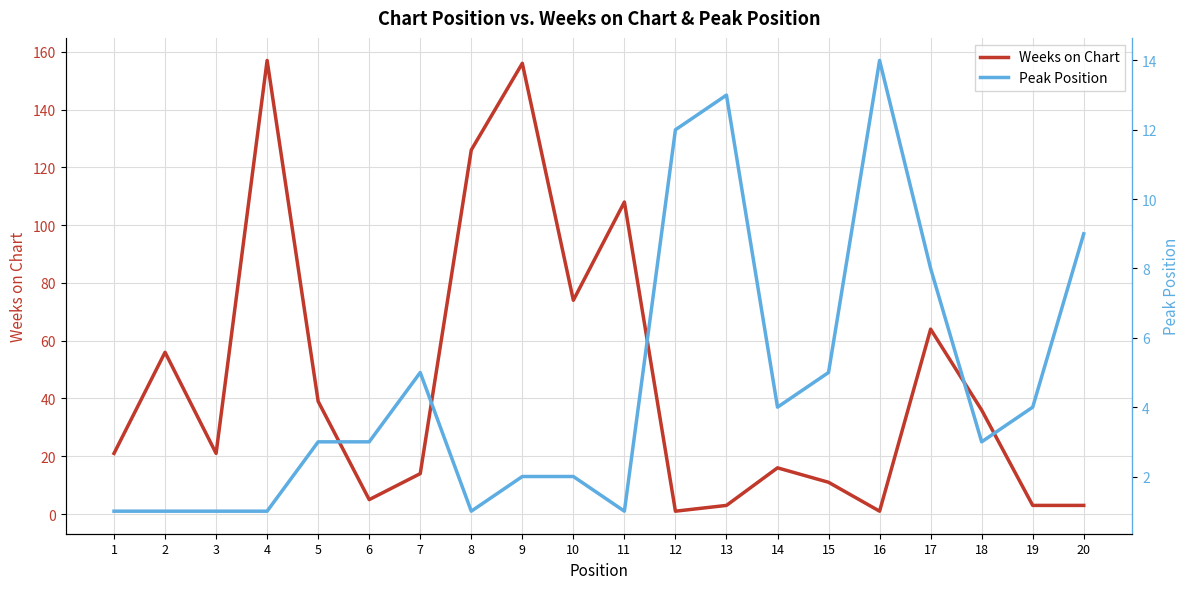

List the series in order of their peak value, lowest first.

Peak Position, Weeks on Chart